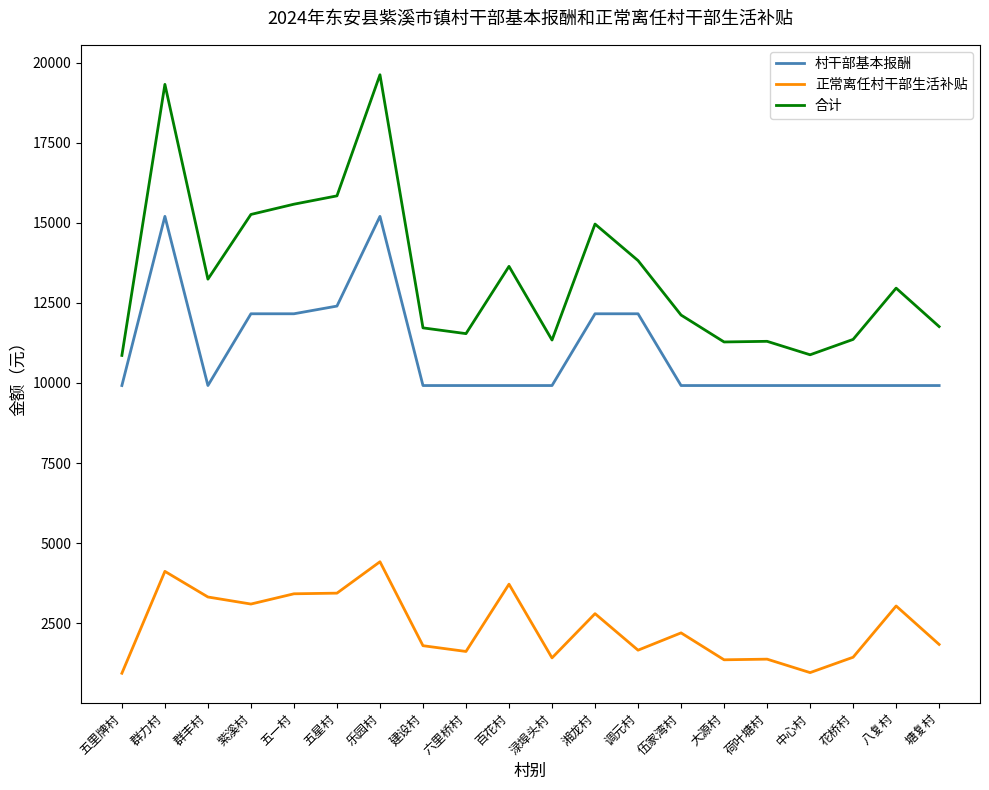

True or false: 正常离任村干部生活补贴 has a value of 3720 at 百花村.

True